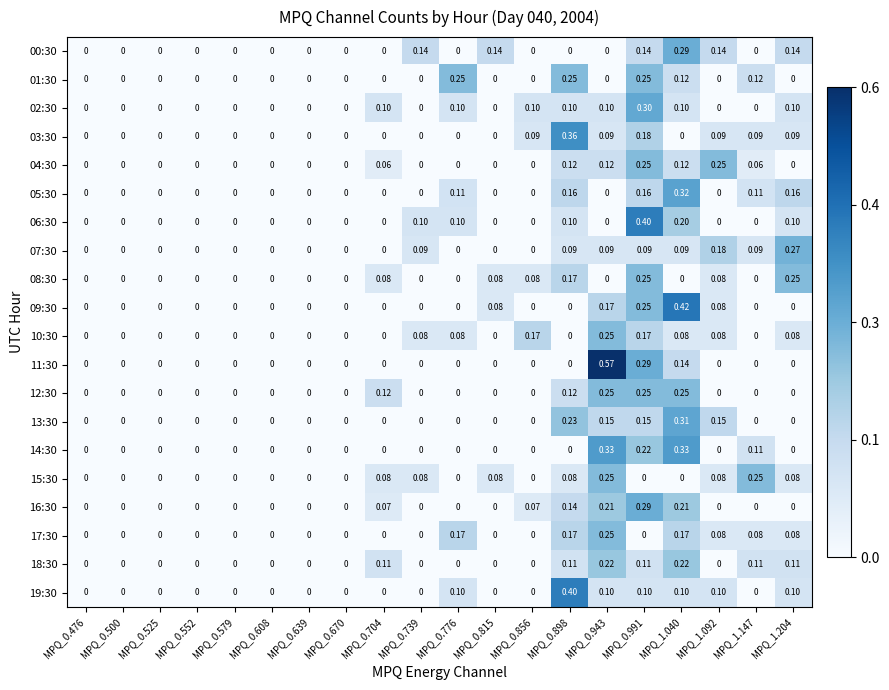

At how many categories does at least one series exceed 0?

12